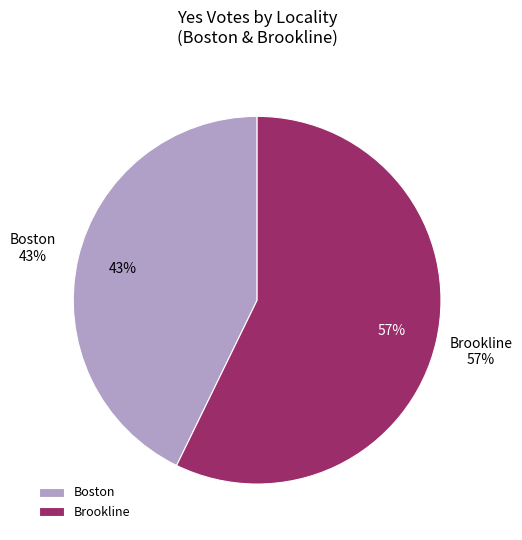

Which slice is the largest?

Brookline